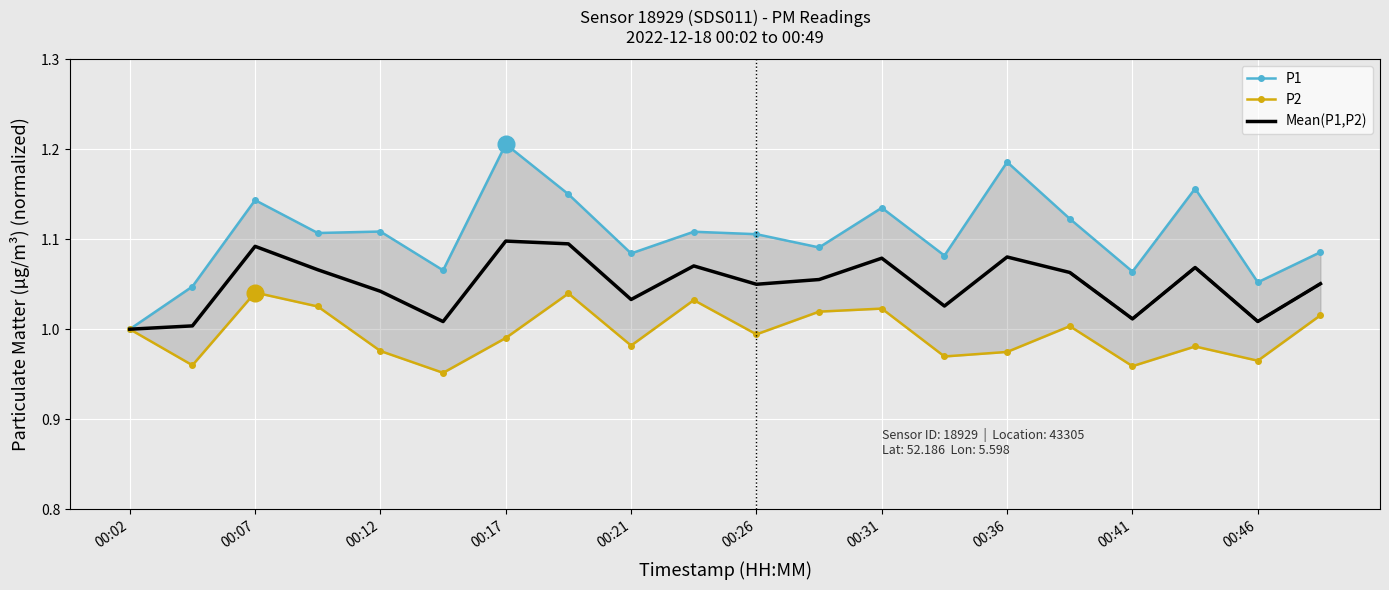

What is the difference between the maximum and minimum values in the P1 series?

0.2